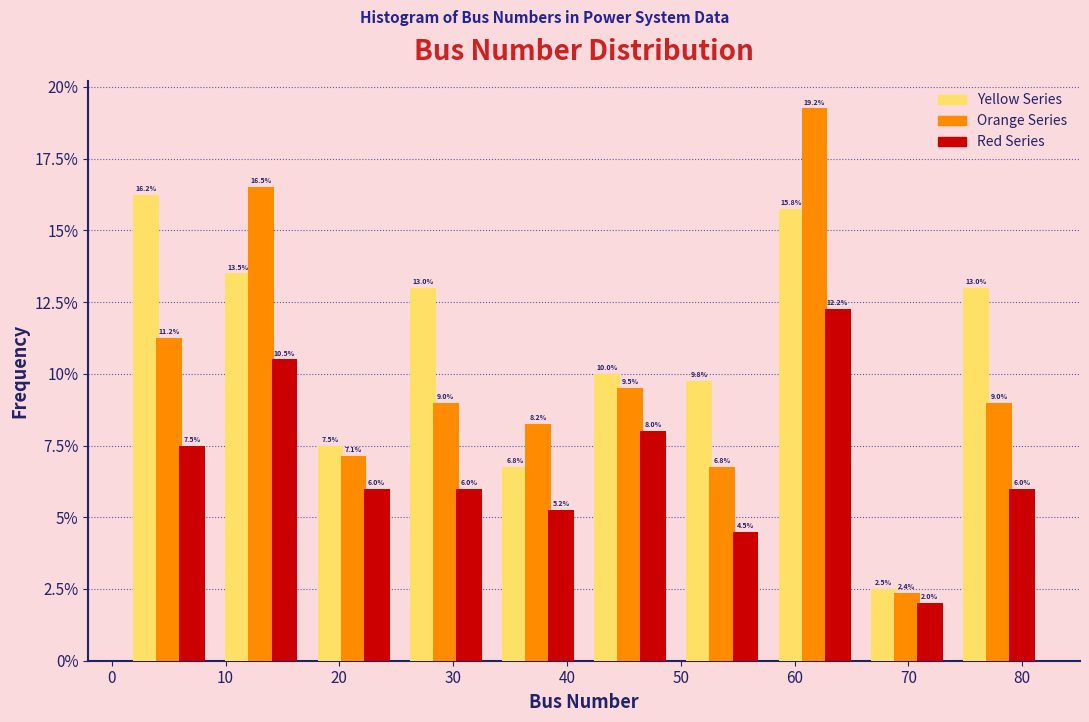

Reading left to right, transcribe this chart: for each range on the x-axis, give the height of each series' bar. The bar edges are not printed on the chart, so give them approximately, as read against the axis.

1.0 to 9.1: Yellow Series=16.2	Orange Series=11.2	Red Series=7.5
9.1 to 17.2: Yellow Series=13.5	Orange Series=16.5	Red Series=10.5
17.2 to 25.3: Yellow Series=7.5	Orange Series=7.1	Red Series=6.0
25.3 to 33.4: Yellow Series=13.0	Orange Series=9.0	Red Series=6.0
33.4 to 41.5: Yellow Series=6.8	Orange Series=8.2	Red Series=5.2
41.5 to 49.6: Yellow Series=10.0	Orange Series=9.5	Red Series=8.0
49.6 to 57.7: Yellow Series=9.8	Orange Series=6.8	Red Series=4.5
57.7 to 65.8: Yellow Series=15.8	Orange Series=19.2	Red Series=12.2
65.8 to 73.9: Yellow Series=2.5	Orange Series=2.4	Red Series=2.0
73.9 to 82.0: Yellow Series=13.0	Orange Series=9.0	Red Series=6.0